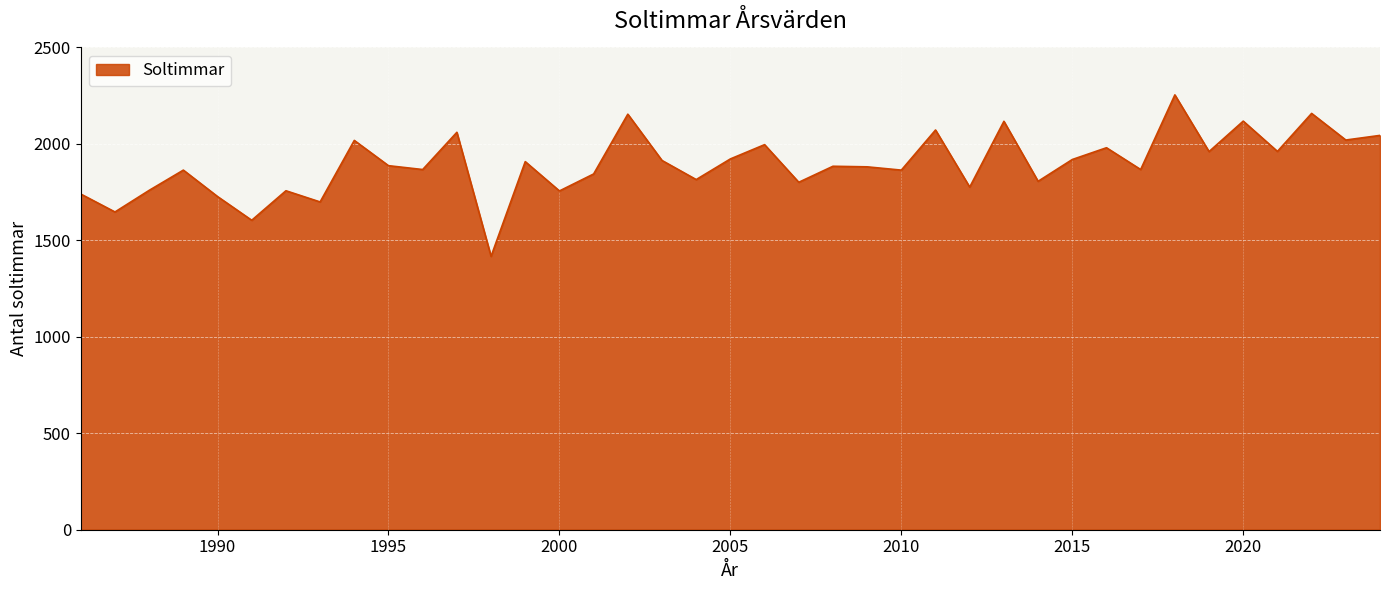

What is the smallest value displayed?

1417